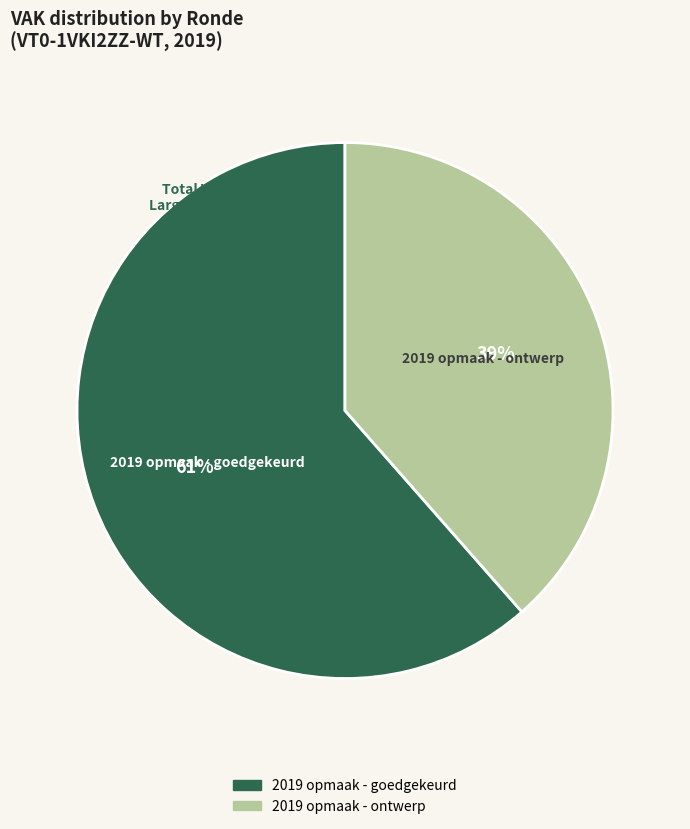

To the nearest percent, what portion does 2019 opmaak - goedgekeurd represent?

61%